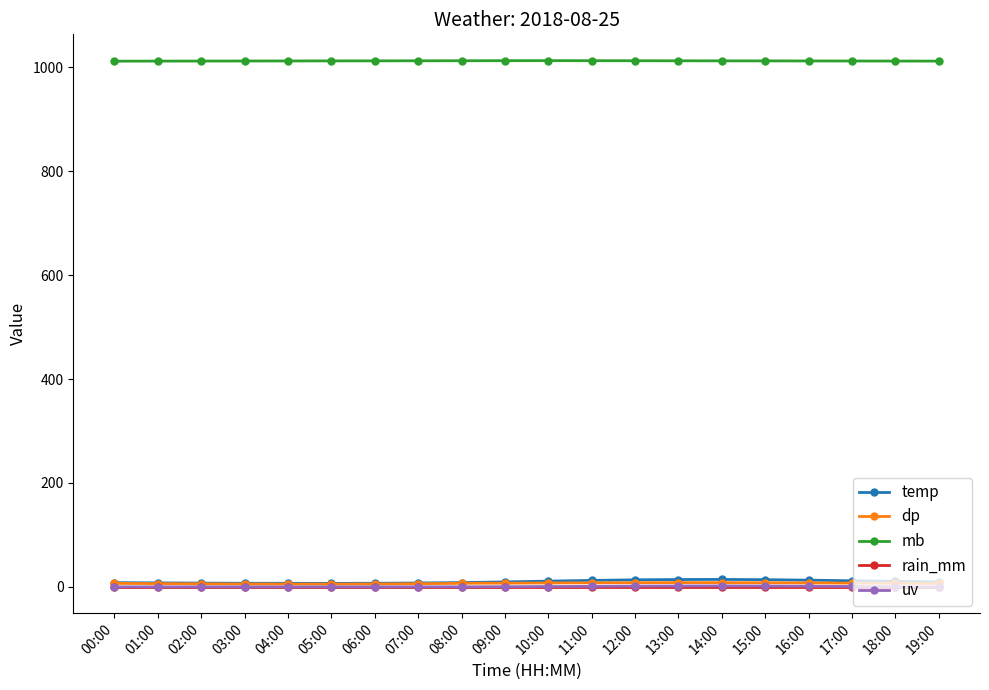

What is the maximum value for mb?

1013.1